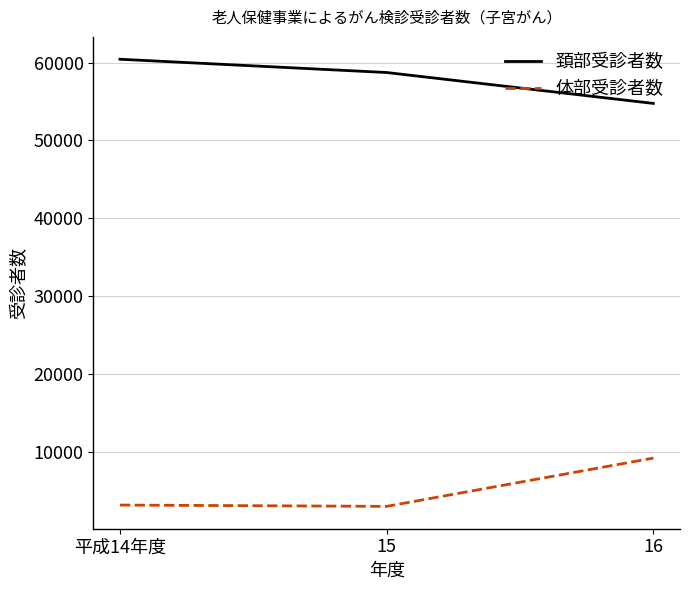

How many series are shown in this chart?

2